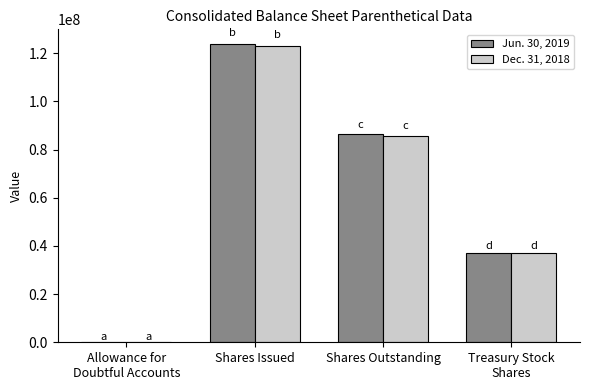

What is the average value of the Dec. 31, 2018 series?

61532920